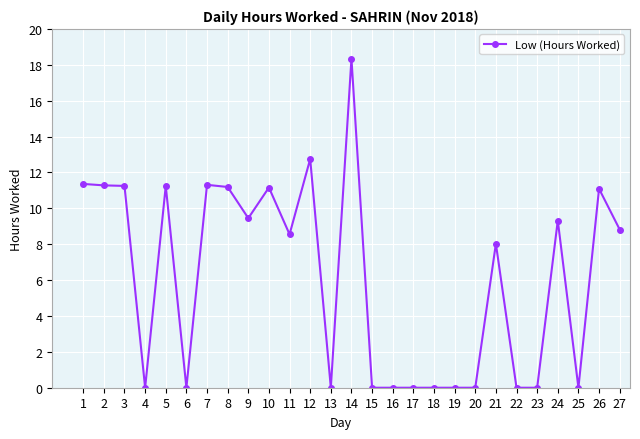

The value at 18 is 6.9. True or false?

False